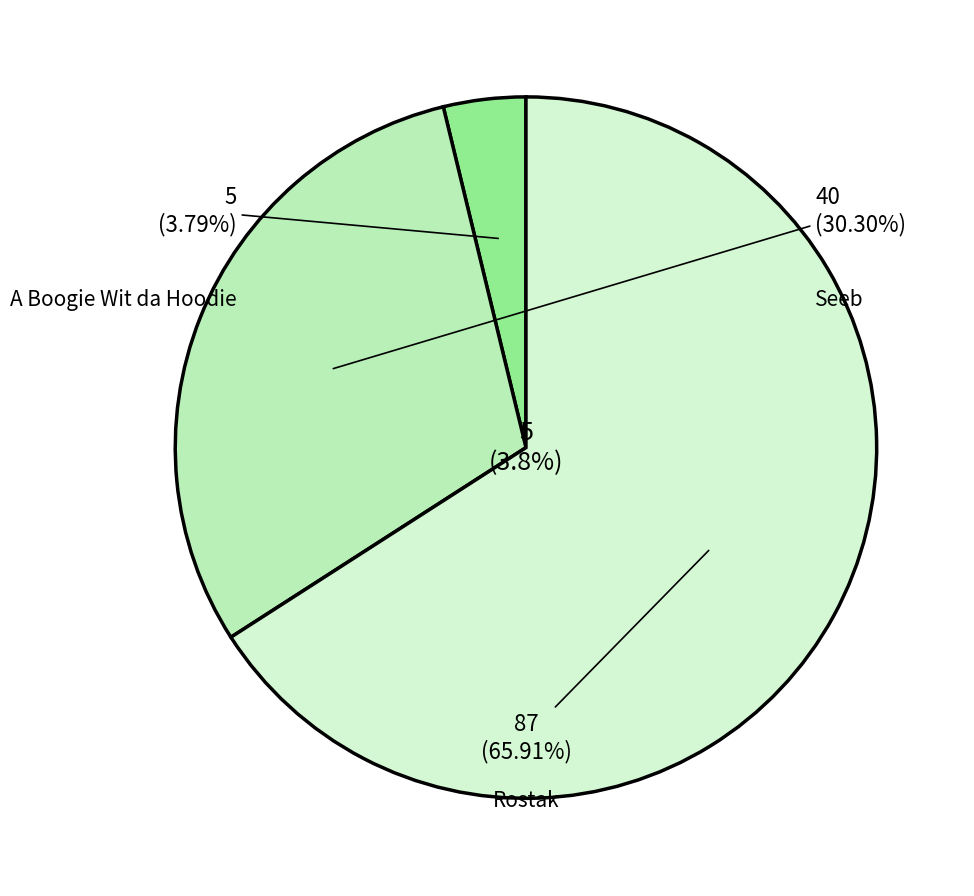

To the nearest percent, what is the combined percentage of Rostak and Seeb?

96%